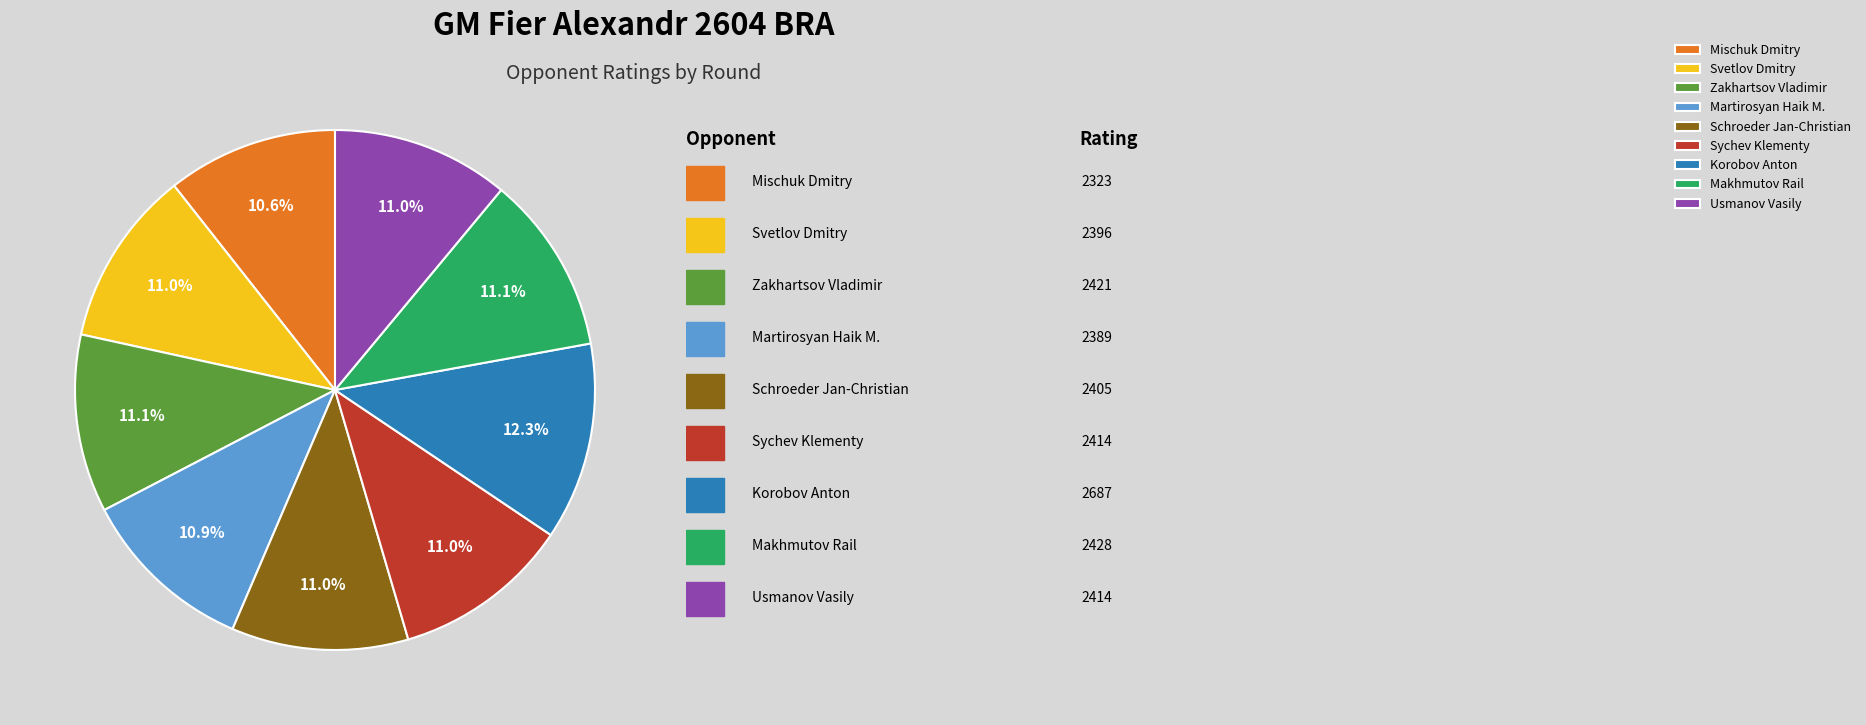

What is the ratio of the value at Makhmutov Rail to the value at Sychev Klementy?

1.0